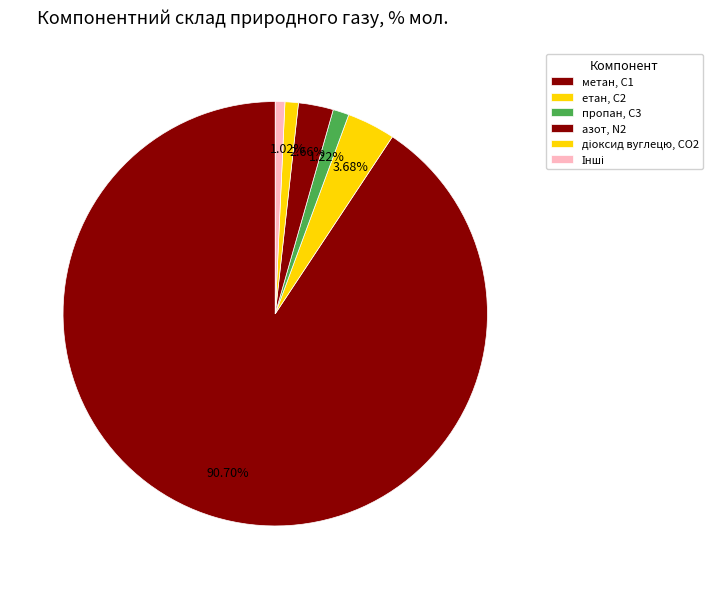

Count the number of slices in the pie.

6